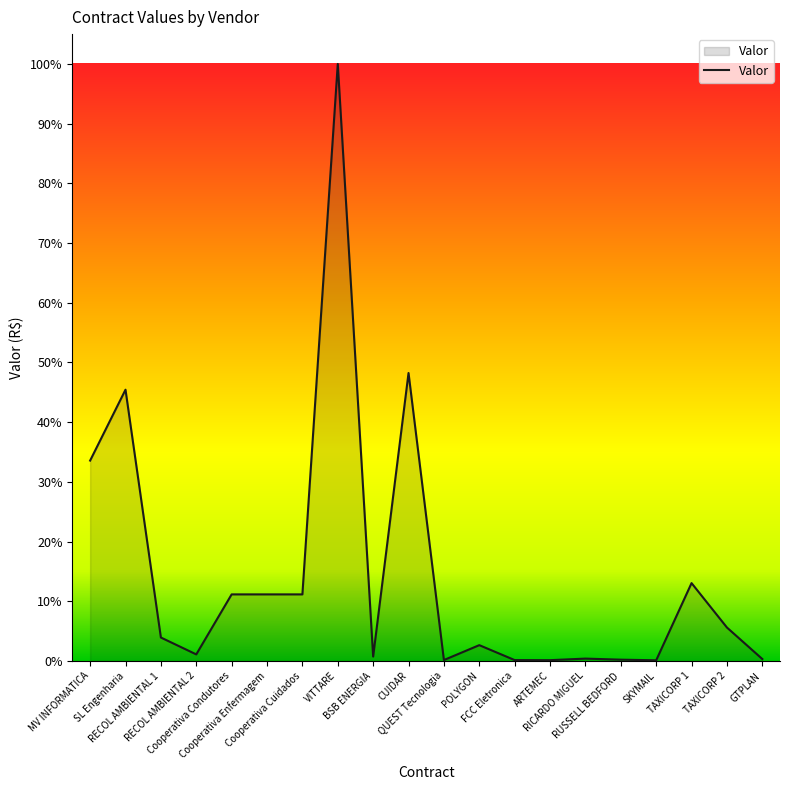

What is the maximum value shown in the chart?

100.0